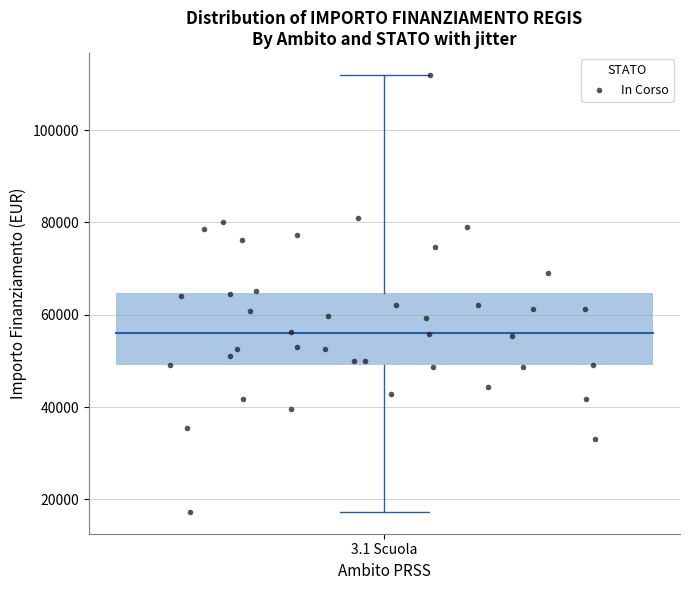

What is the range of X values (max minus min)?

0.5